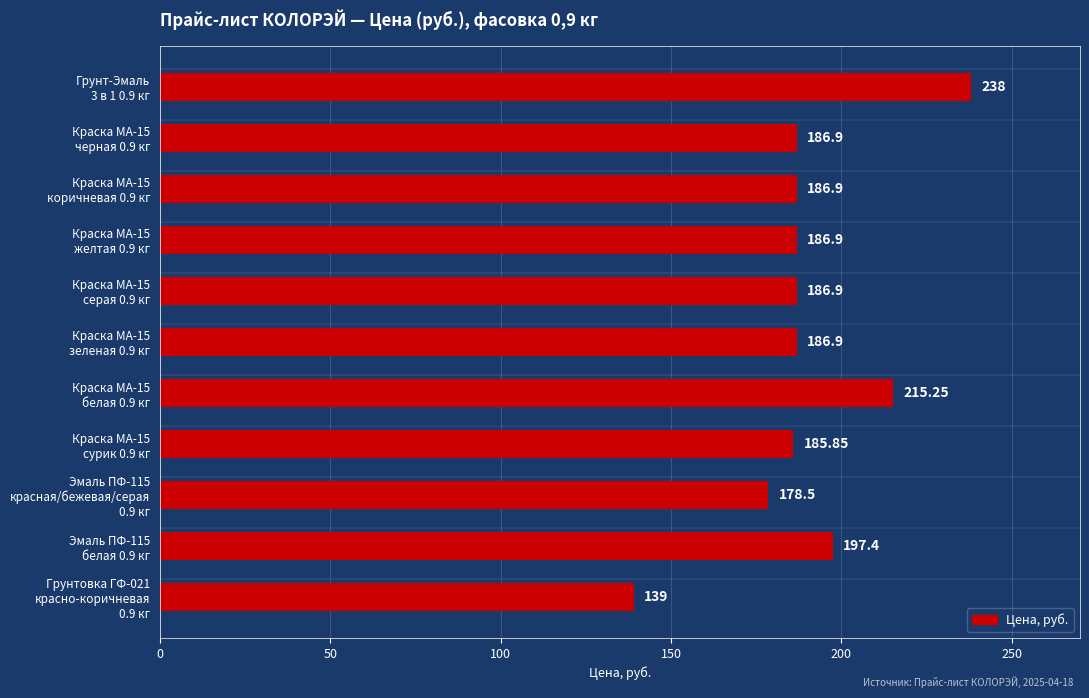

Which label corresponds to the largest value in the chart?

Грунт-Эмаль
3 в 1 0.9 кг